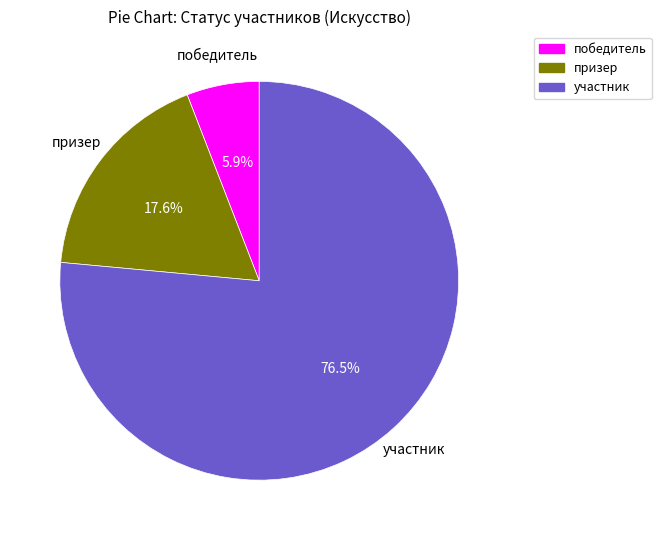

To the nearest percent, what is the combined percentage of участник and призер?

94%